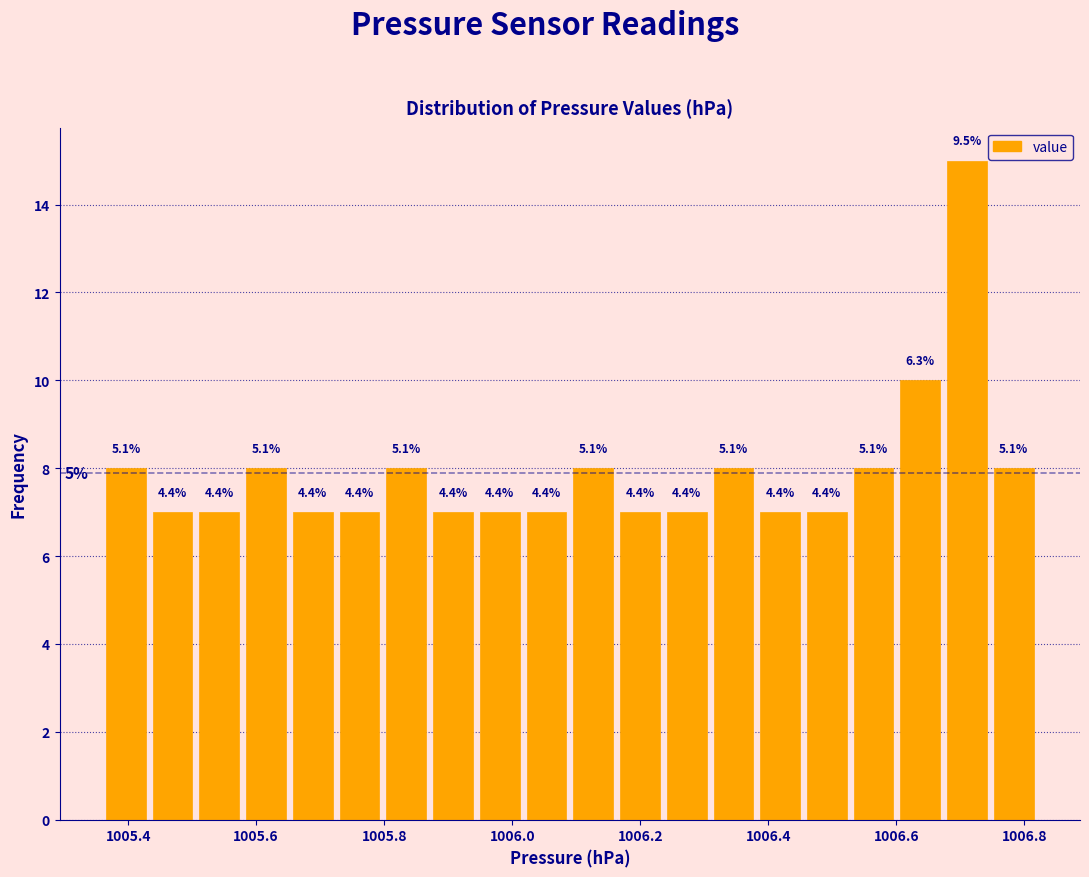

Around what value on the x-axis is the tallest bar? Give the approximate position of its centre, as read against the axis.

1006.72